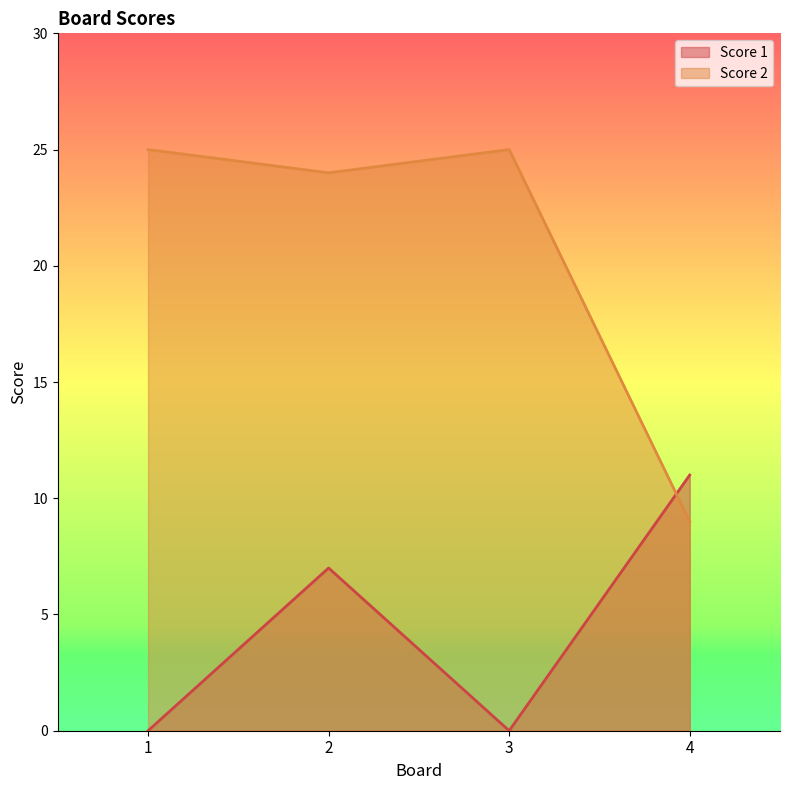

At which category is the sum across all series the highest?

2